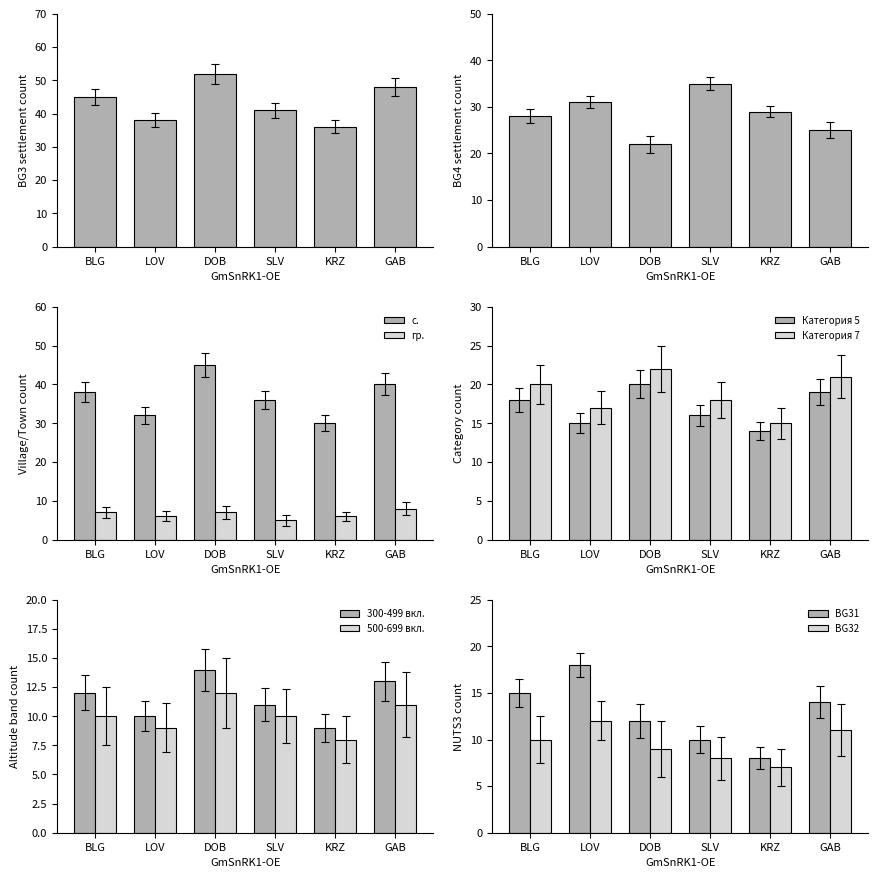

What is the total value across all series at BLG?

73